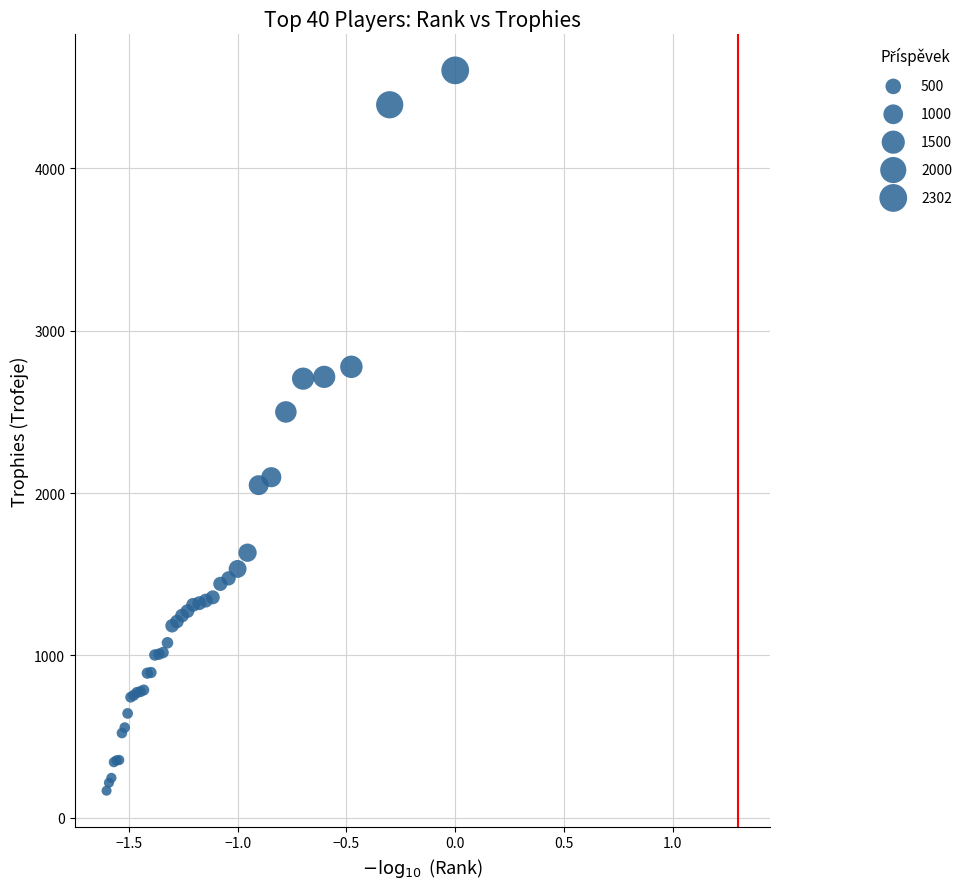

What Y value in the scatter plot is closest to 2385?

2500